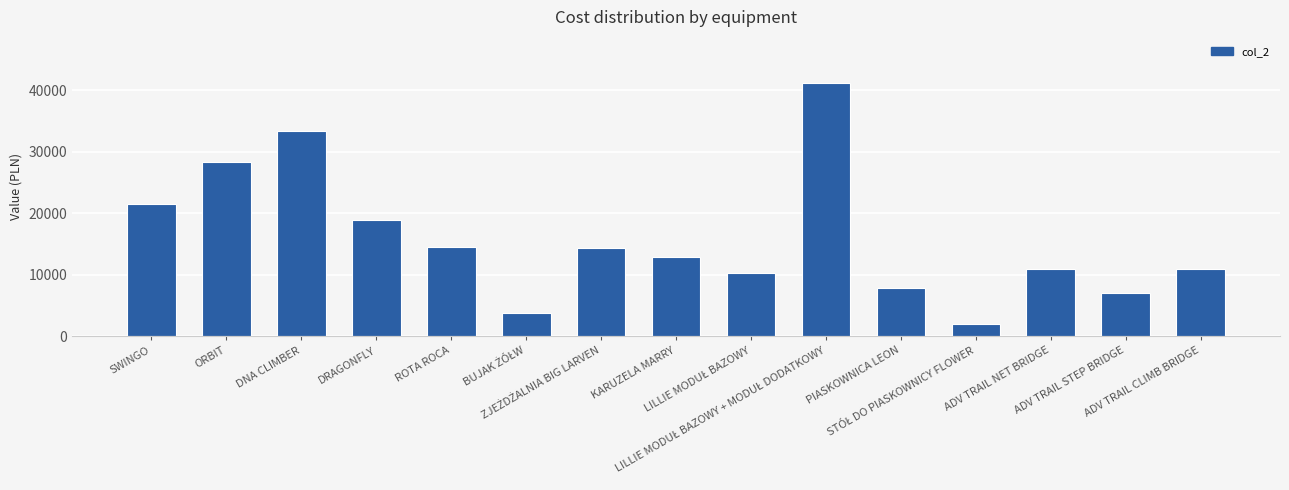

What is the maximum value shown in the chart?

41280.9